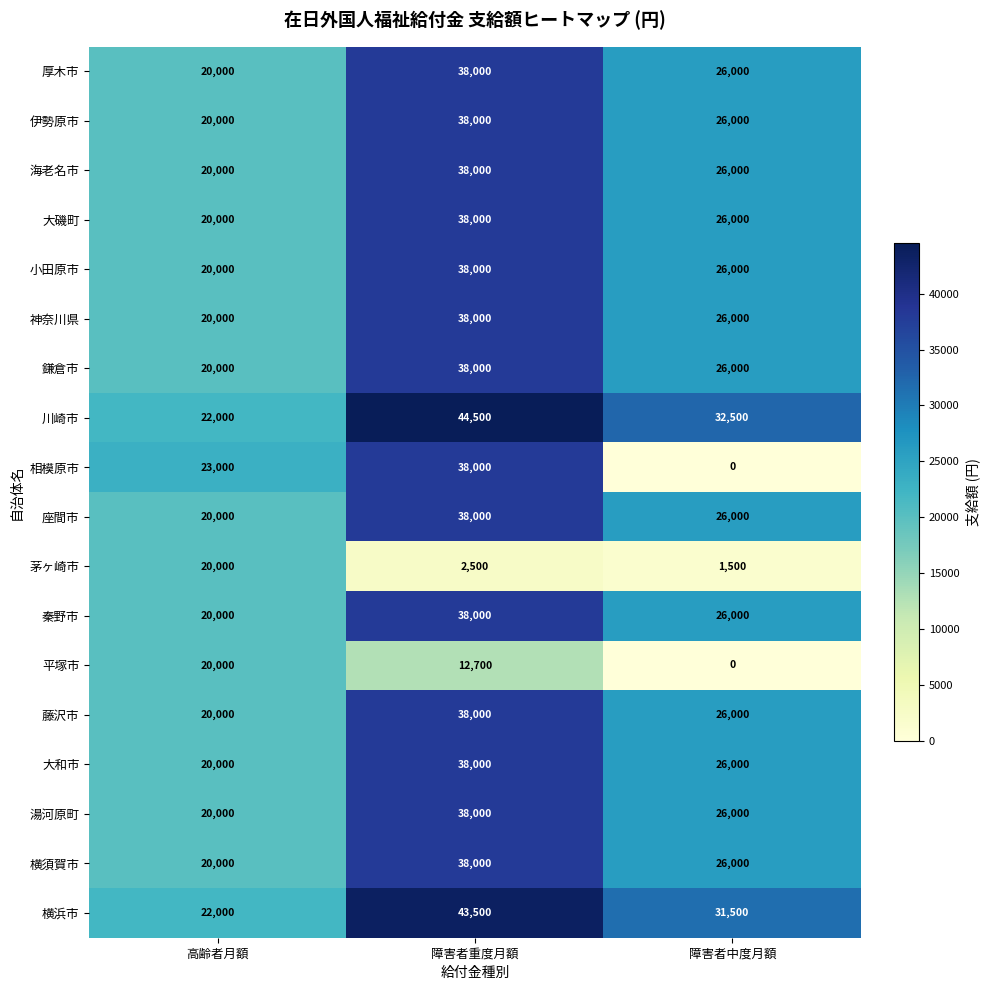

What is the approximate value of 藤沢市 at 高齢者月額, to the nearest 10?

20000